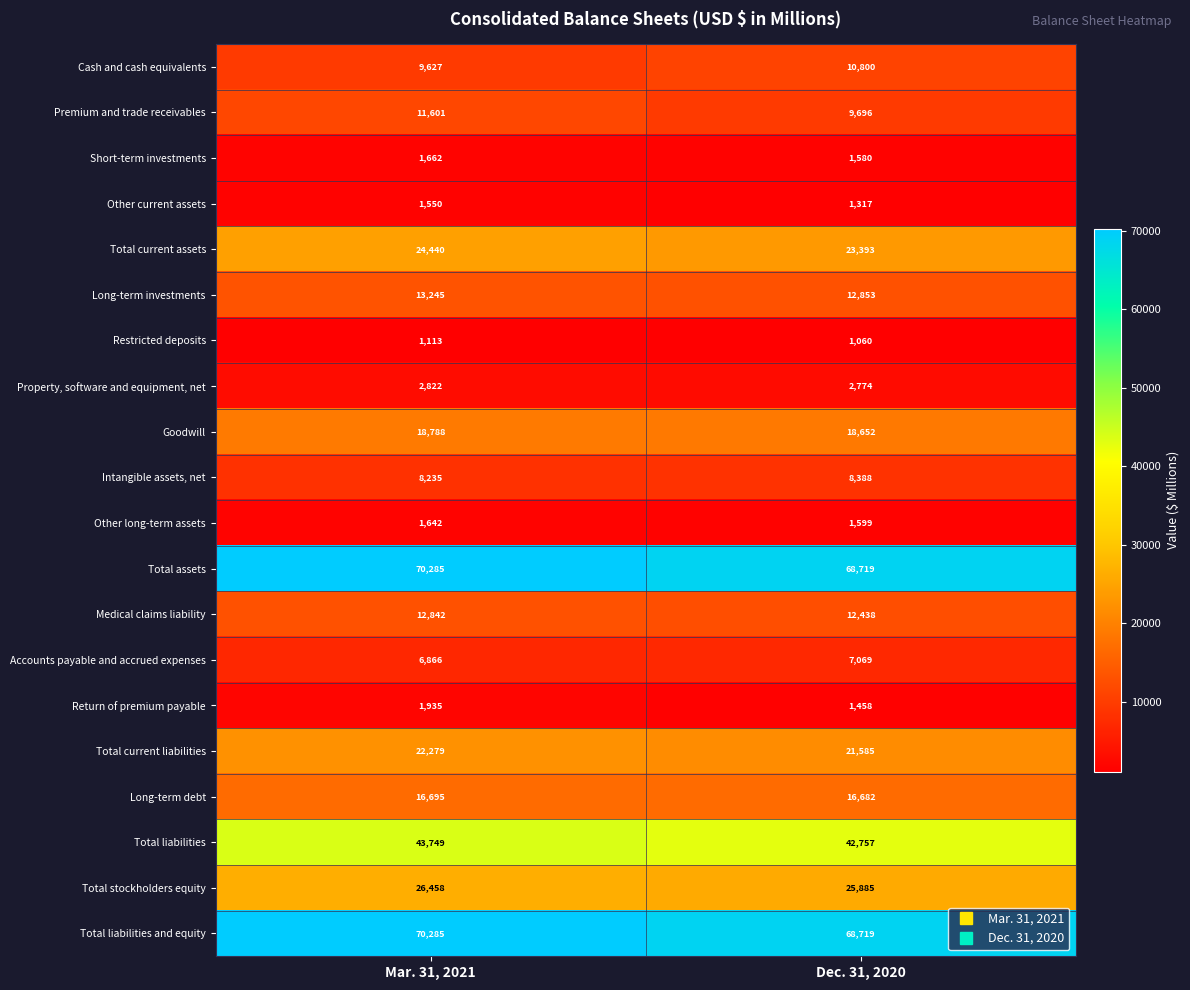

What is the average value of the Total stockholders equity series?

26172